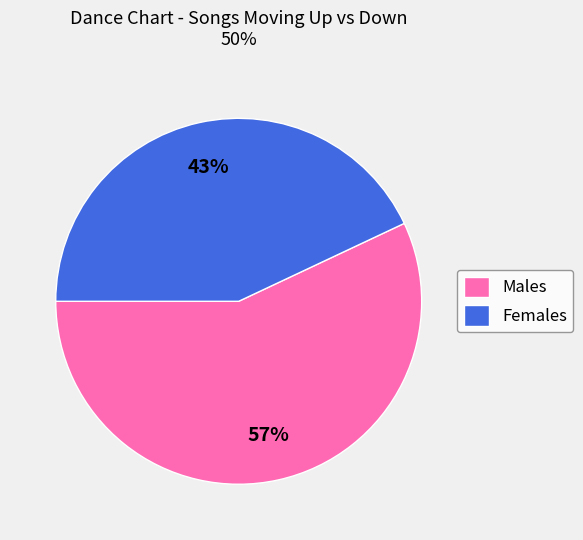

Is it true that Males is 49% of the pie?

False